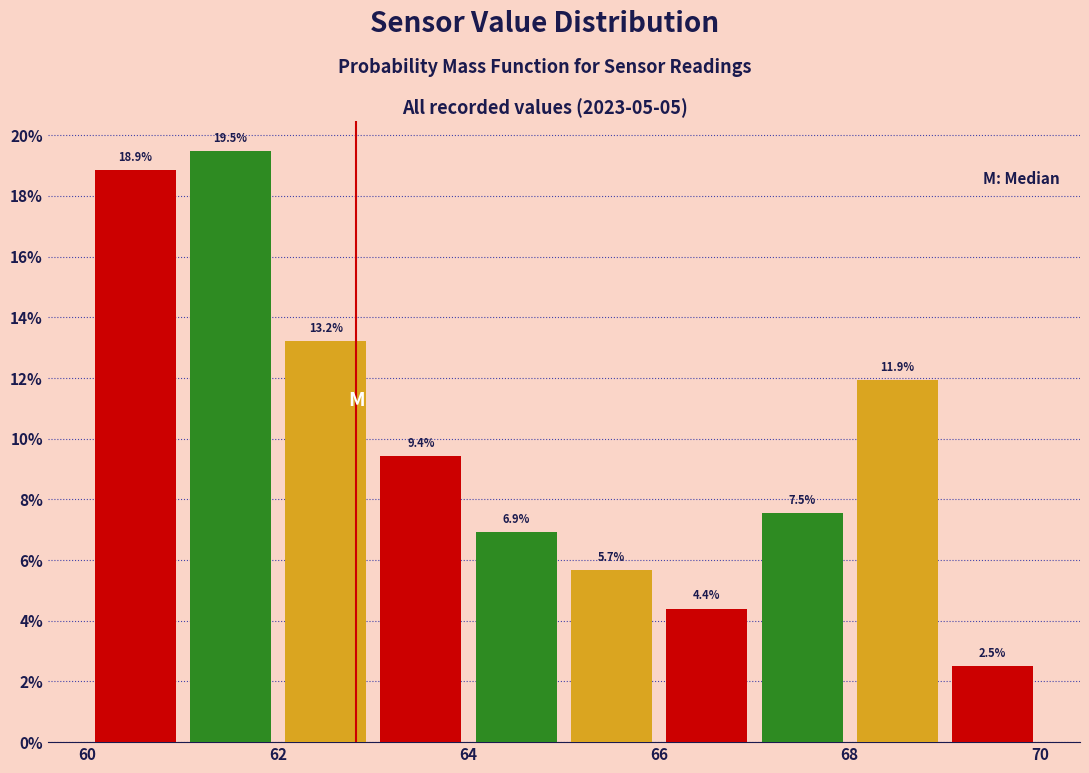

Reading left to right, list every bar in this chart as the range it spans on the x-axis followed by its height.

60 to 61: 18.9
61 to 62: 19.5
62 to 63: 13.2
63 to 64: 9.4
64 to 65: 6.9
65 to 66: 5.7
66 to 67: 4.4
67 to 68: 7.5
68 to 69: 11.9
69 to 70: 2.5